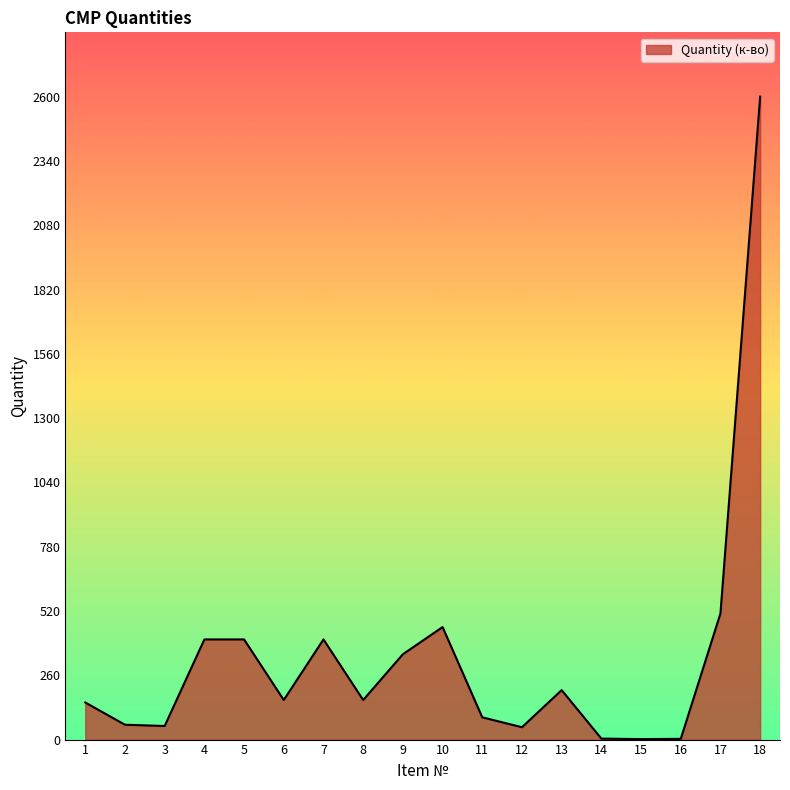

True or false: there are more than 2 points higher than both neighbors.

True